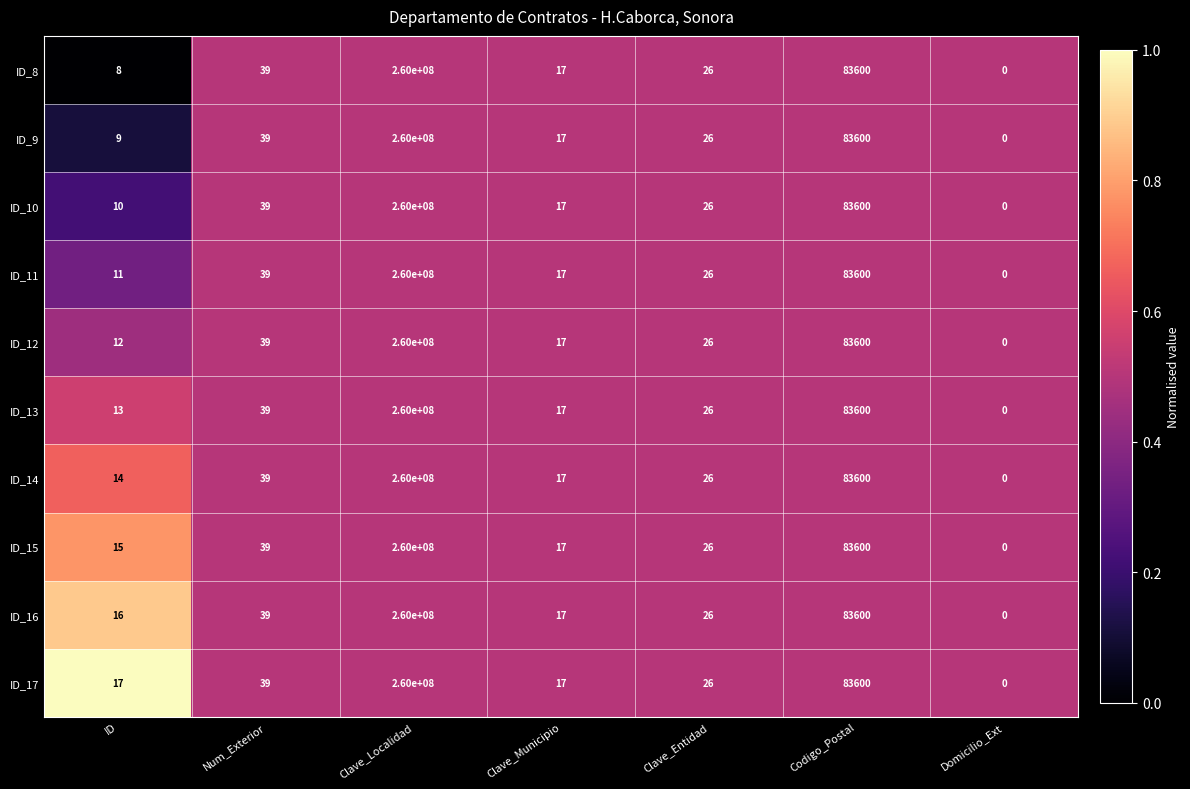

Read the ID_14 value at ID.

14